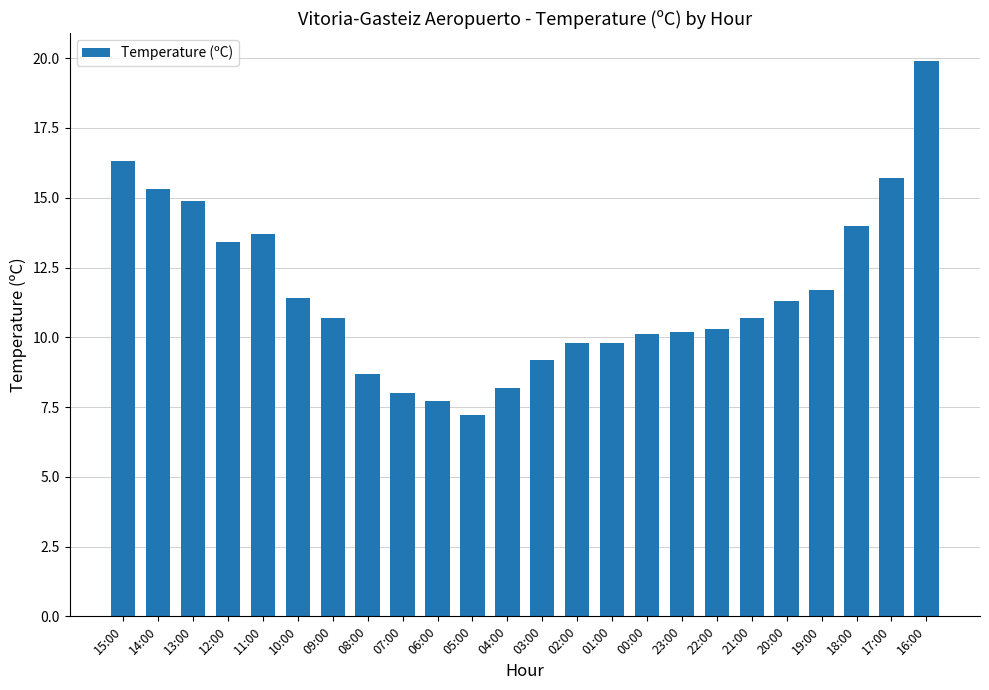

True or false: the data shows 20.7 at 18:00.

False